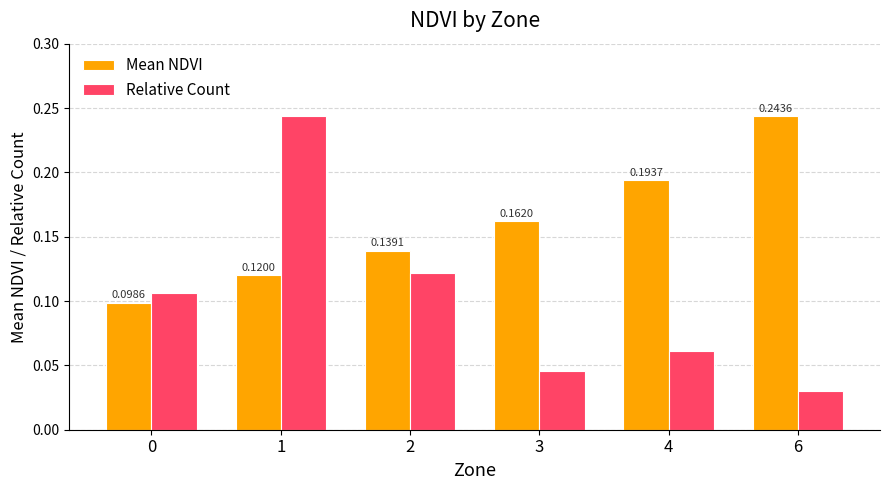

At which label does Relative Count reach its minimum?

6